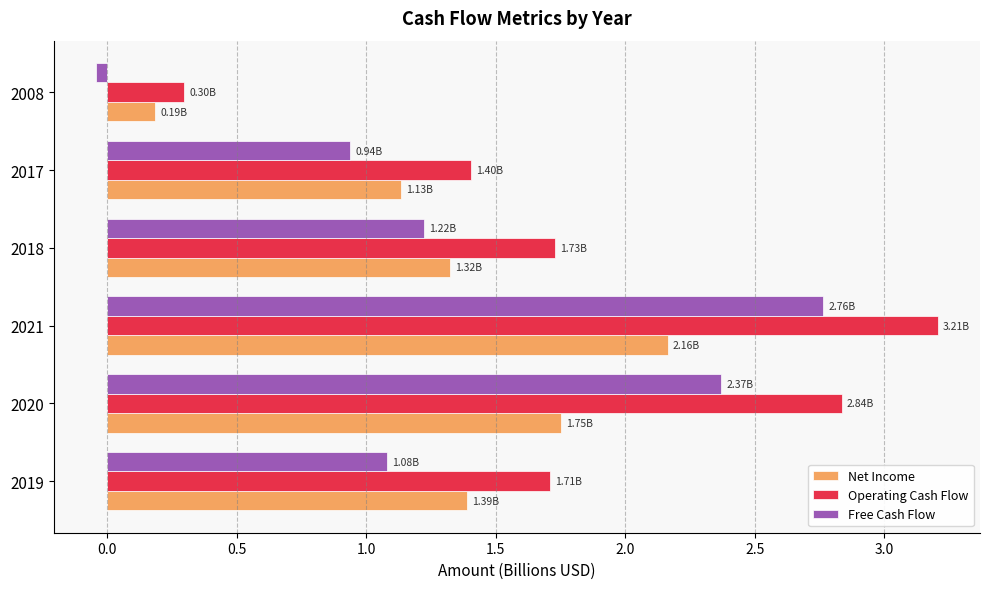

What is the sum of all Free Cash Flow values?

8.3